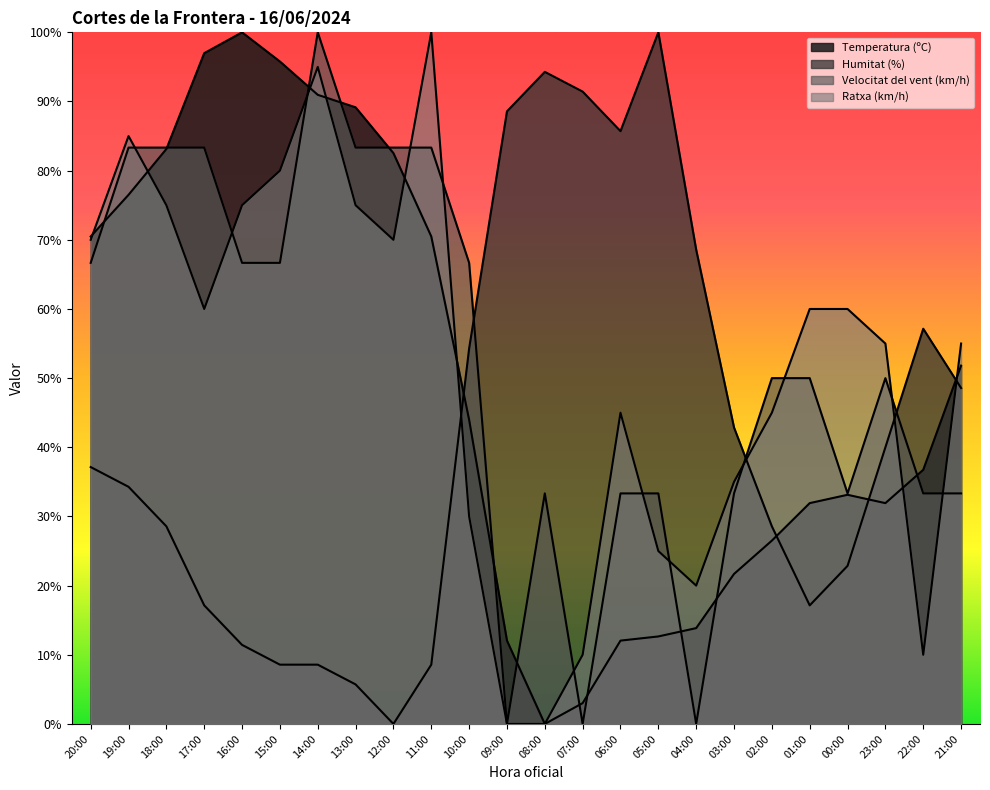

What is the value of the Ratxa (km/h) point at the 1st from the left?

70.0